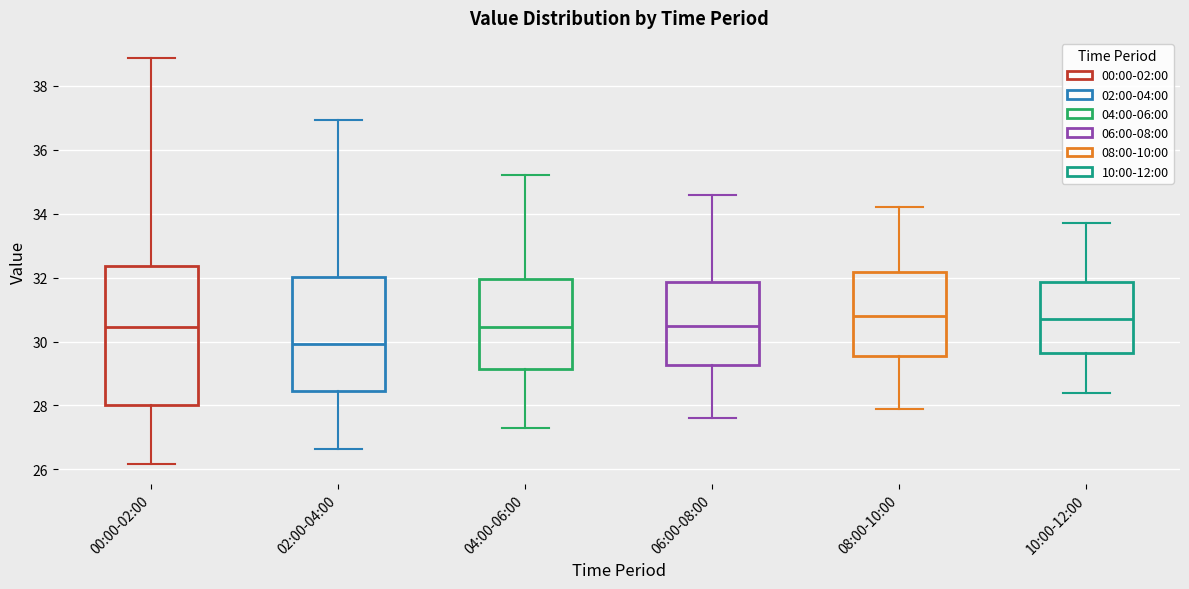

Which box's median line is the lowest?

02:00-04:00